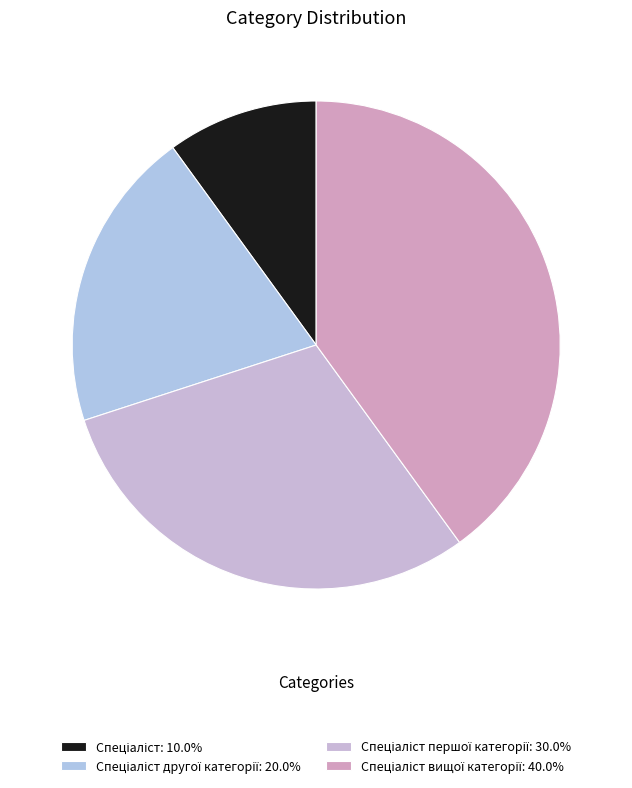

Rank the categories by value from lowest to highest.

Спеціаліст, Спеціаліст другої категорії, Спеціаліст першої категорії, Спеціаліст вищої категорії